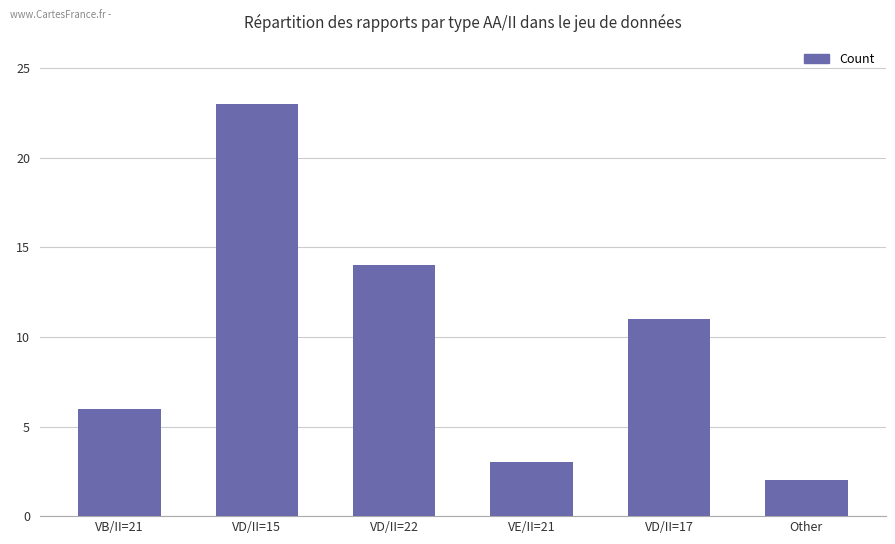

The chart shows a value of 3 at VD/II=22. True or false?

False